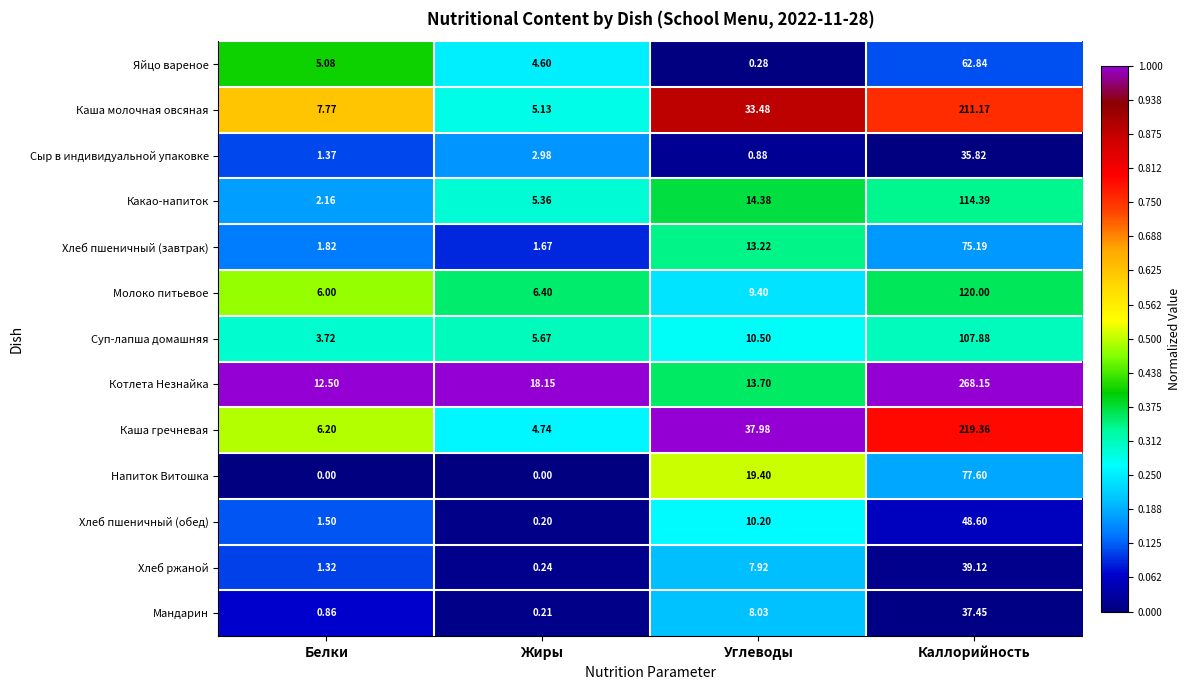

Where is Яйцо вареное nearest to the value 31?

Белки